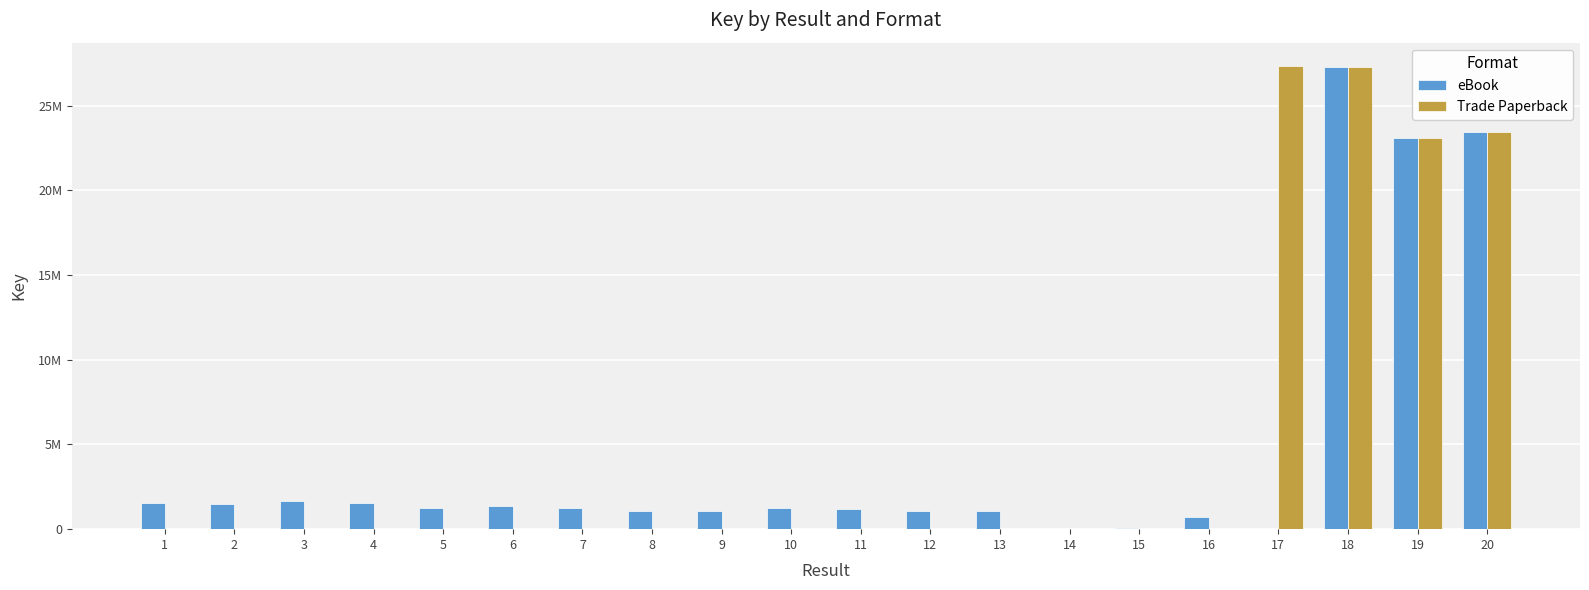

The eBook series shows 1343907 at 6. True or false?

True